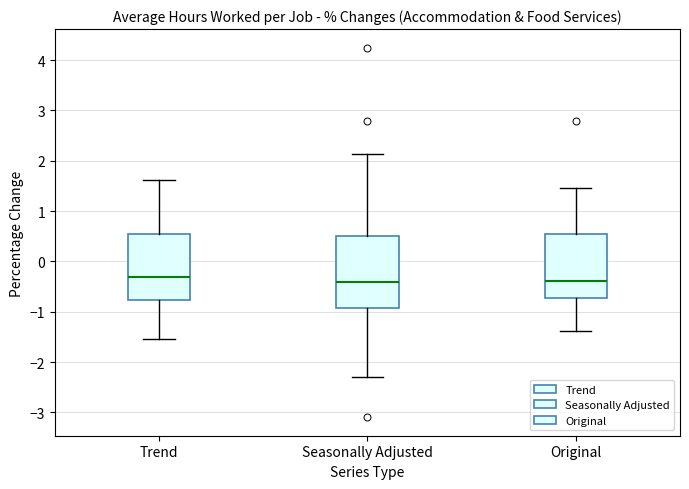

Reading left to right, transcribe this box plot: for each box, give where its median line is, the range the box spans, and where its two whiskers end, as read against the y-axis. The values are not printed on the chart, so give them approximately, as read against the axis.

Trend: median -0.3, box -0.8 to 0.5, whiskers -1.5 to 1.6
Seasonally Adjusted: median -0.4, box -0.9 to 0.5, whiskers -2.3 to 2.1
Original: median -0.4, box -0.7 to 0.5, whiskers -1.4 to 1.5